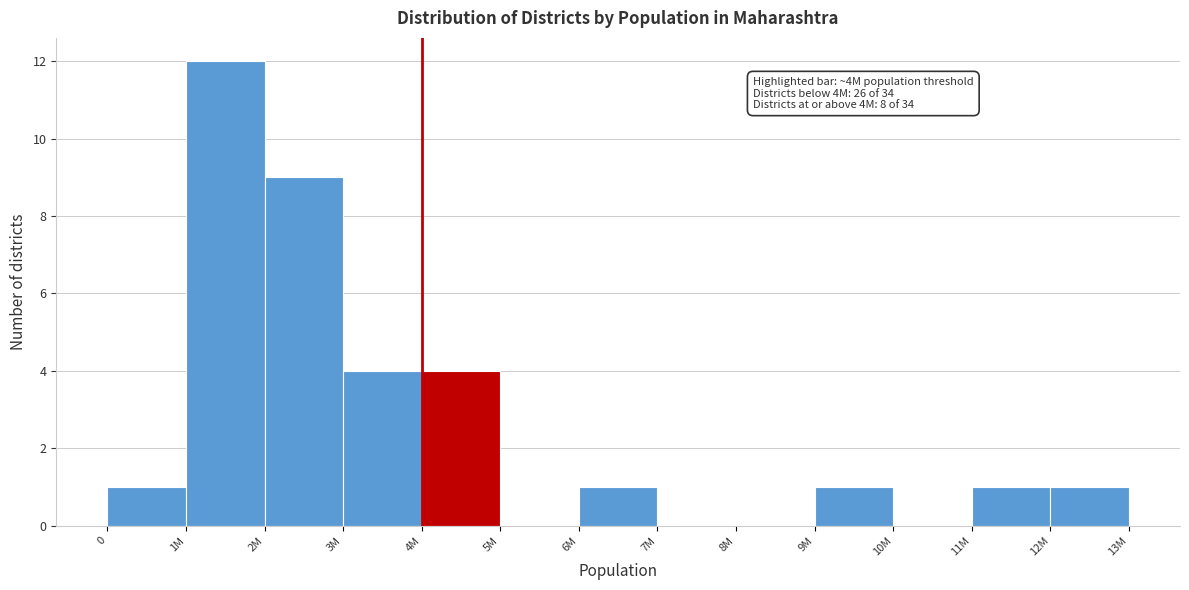

Reading left to right, extract all data points from this chart.

0=1	1M=12	2M=9	3M=4	4M=4	5M=0	6M=1	7M=0	8M=0	9M=1	10M=0	11M=1	12M=1